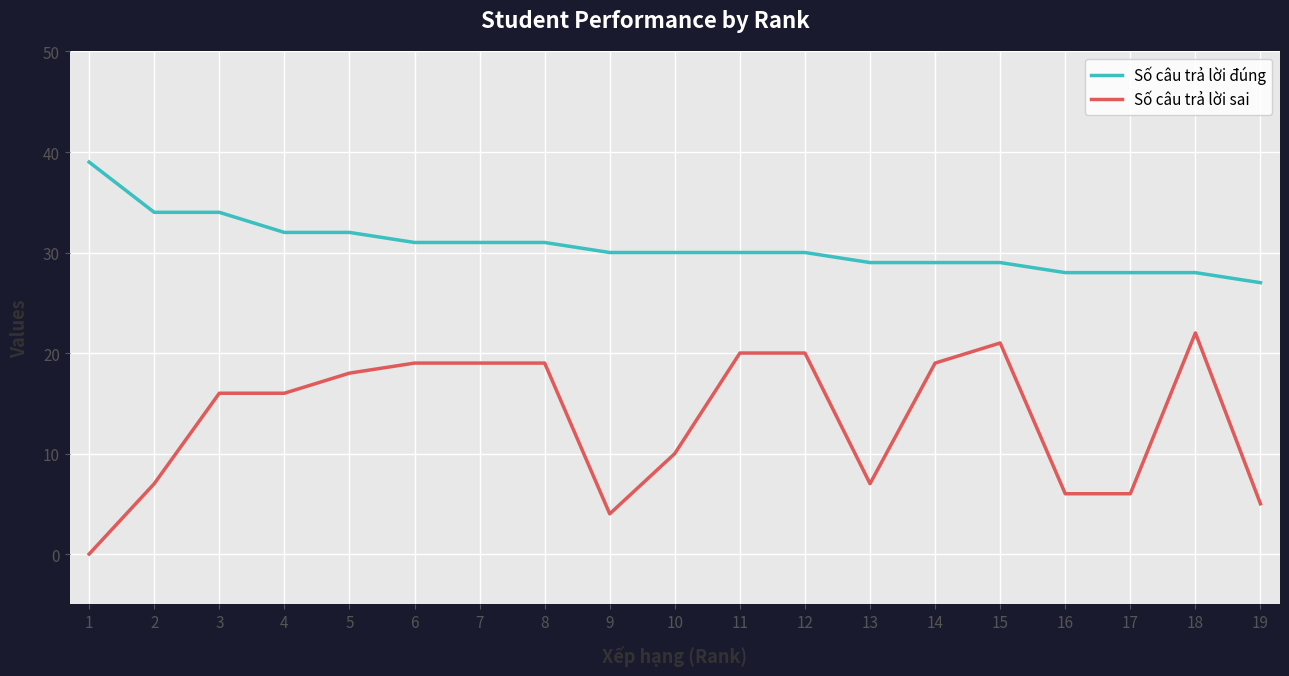

What is the difference between the maximum and second lowest values in the Số câu trả lời sai series?

18